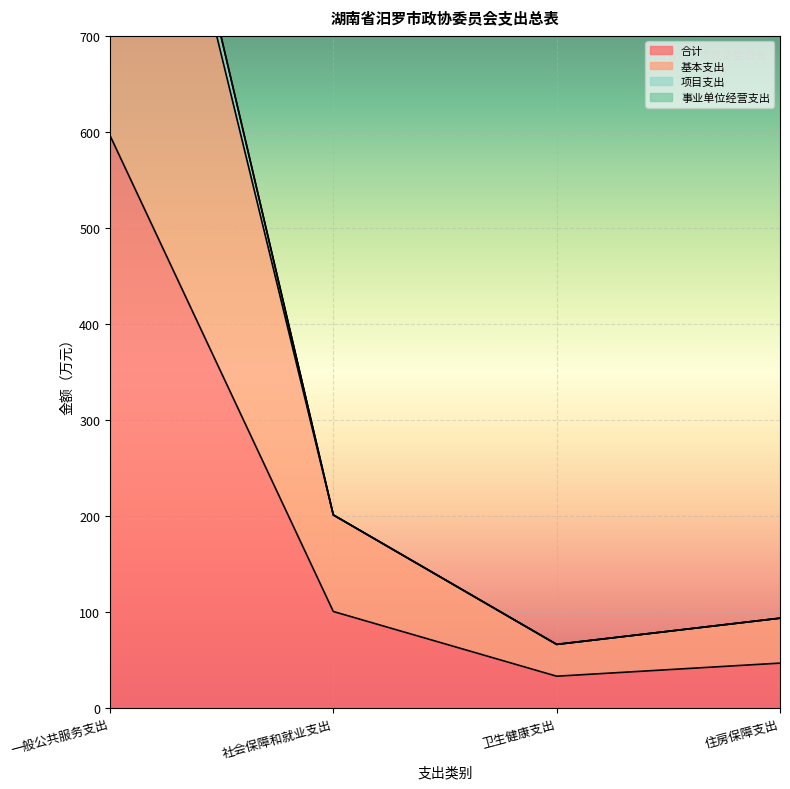

Where is the first local minimum for 项目支出?

卫生健康支出